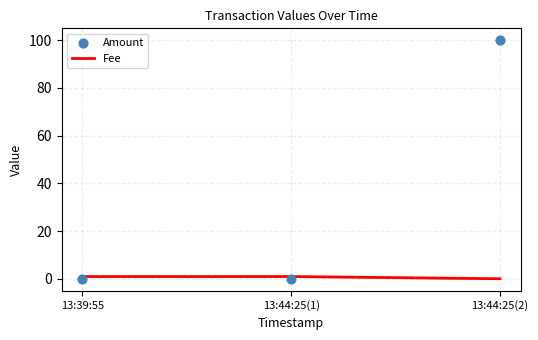

What is the total value across all series at 13:39:55?

1.0